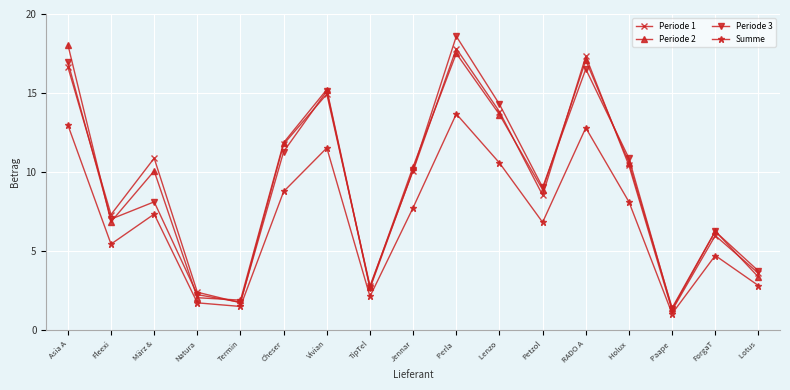

At which category is the sum across all series the highest?

Perla 